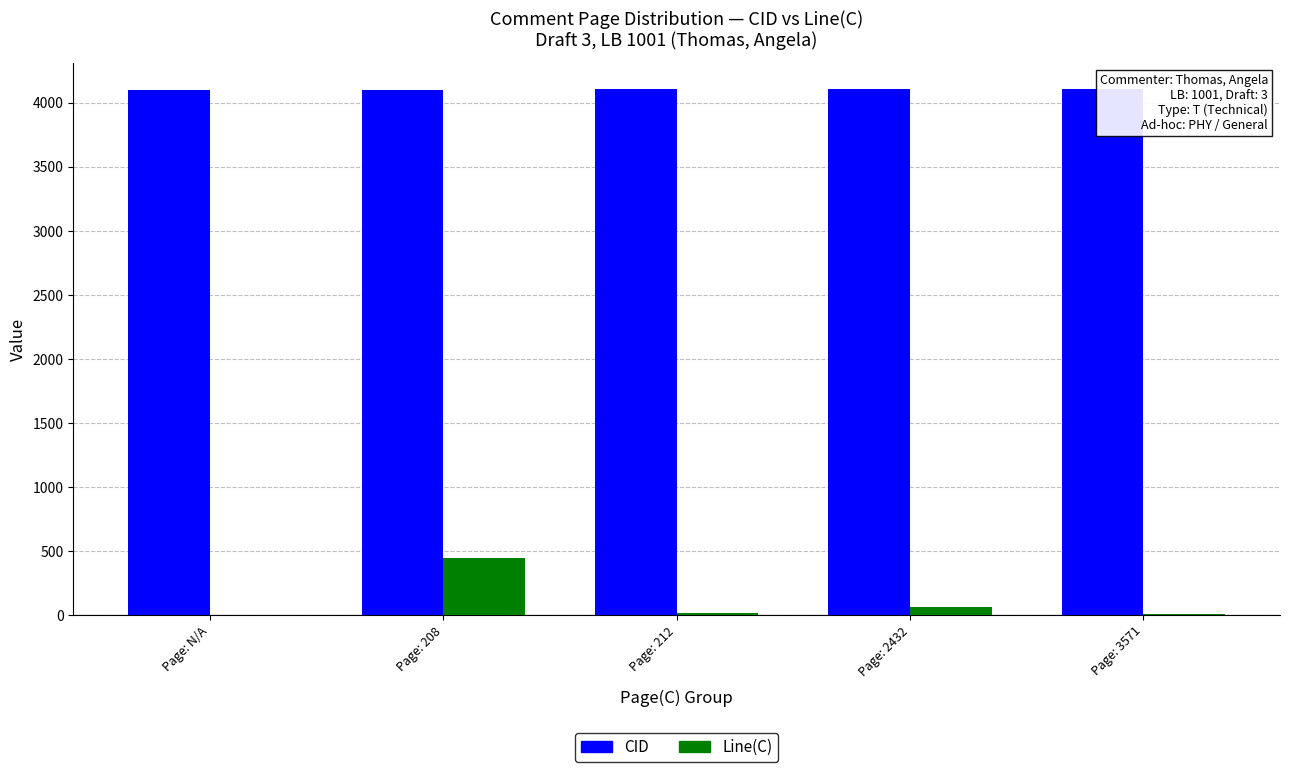

What is the value of the Line(C) bar at the 3rd from the left?

15